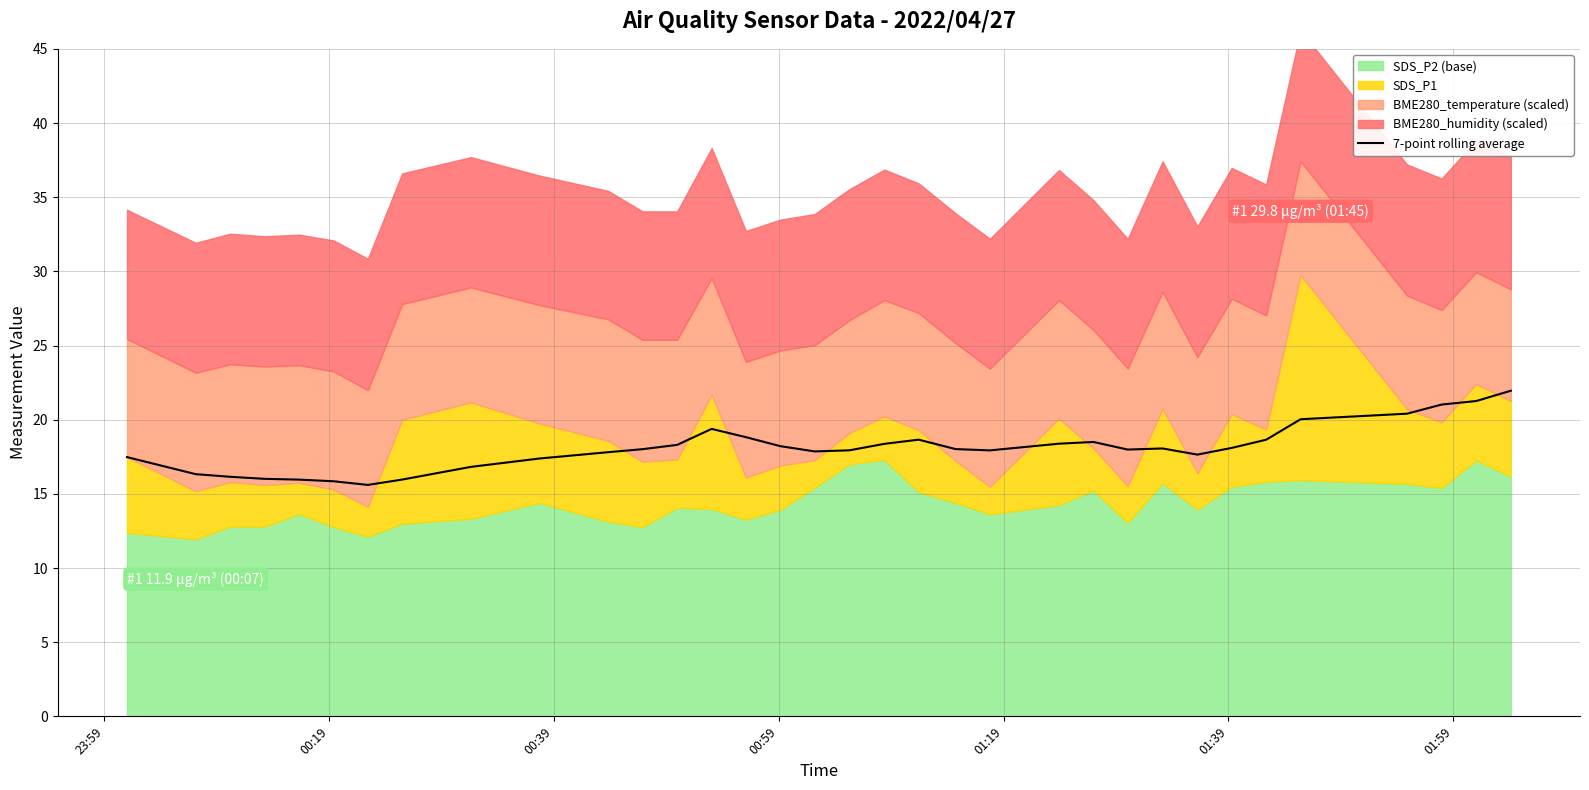

What is the difference between the second highest and minimum values?

5.7